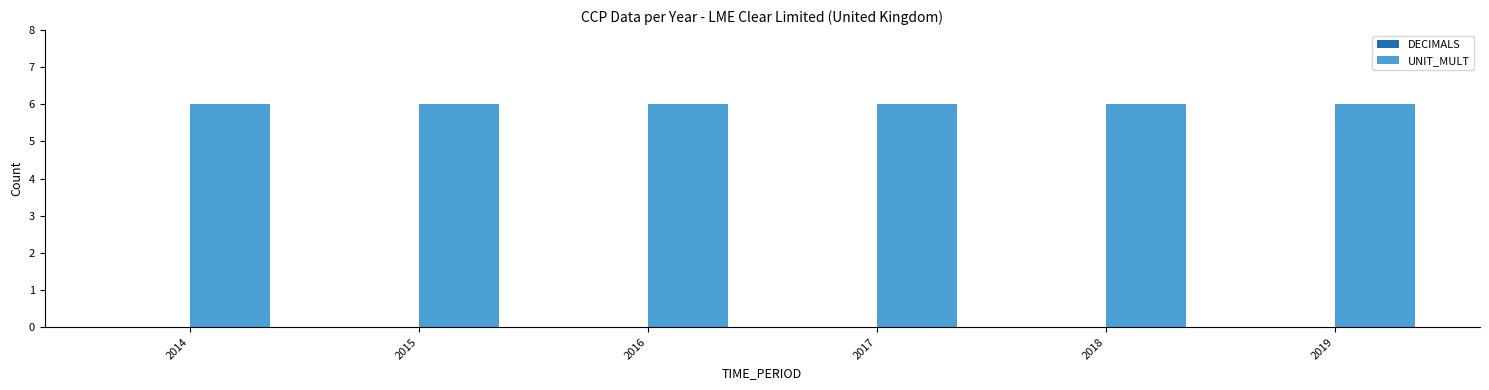

Is it true that DECIMALS equals 0 at 2017?

True